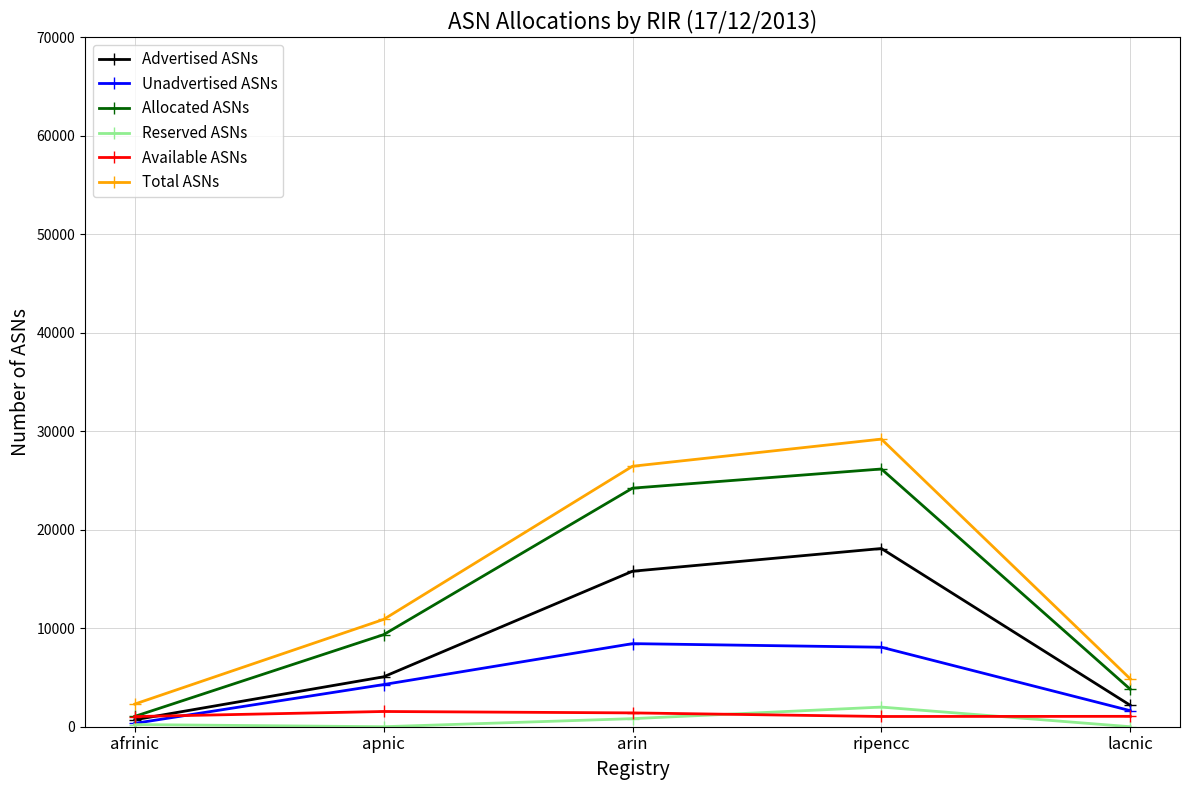

True or false: Total ASNs and Advertised ASNs cross at least once.

False